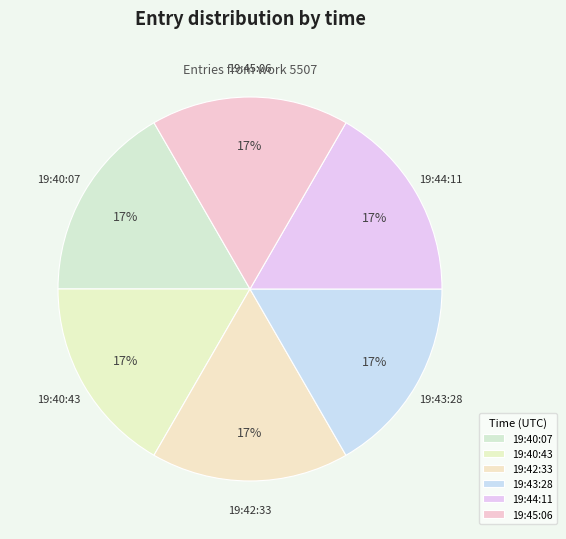

Is it true that 19:42:33 is 17% of the pie?

True